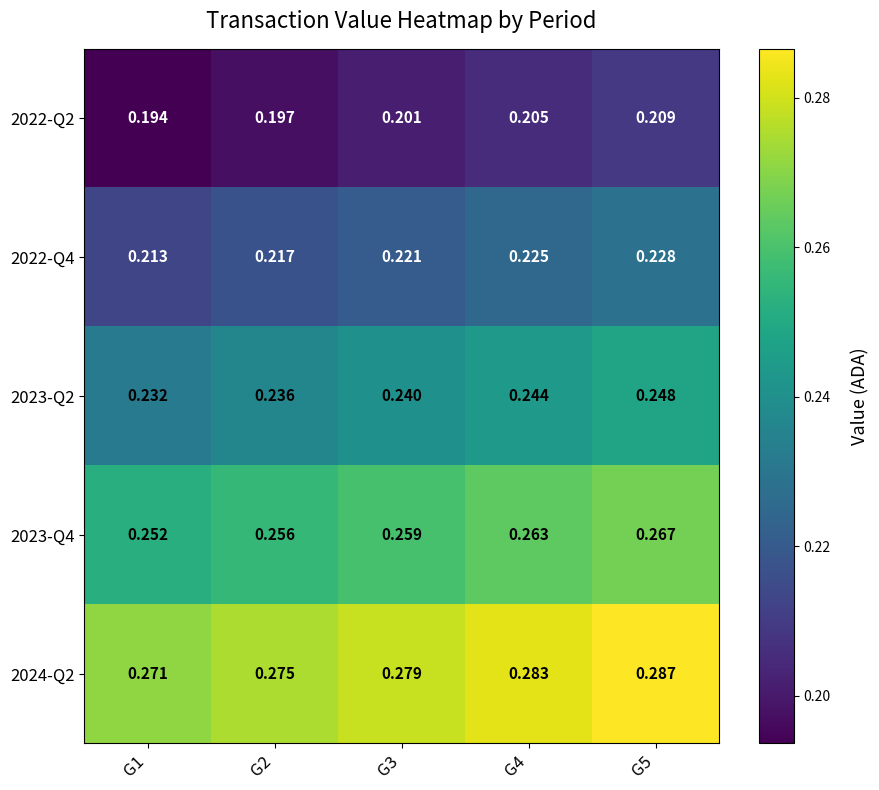

What is the difference between the highest and lowest values at G2?

0.1